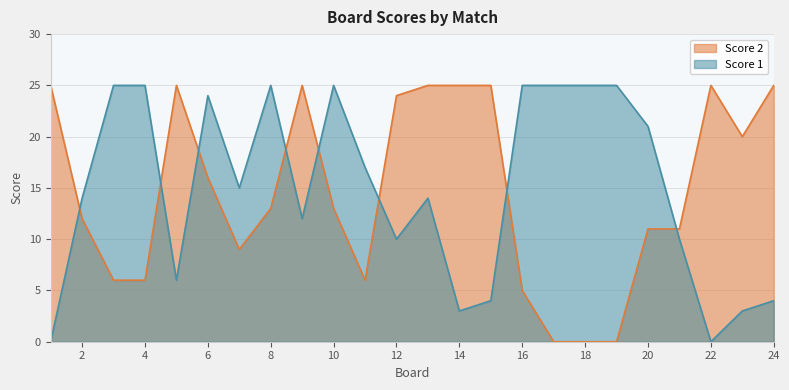

Between which two adjacent categories do Score 2 and Score 1 first intersect?

1 and 2